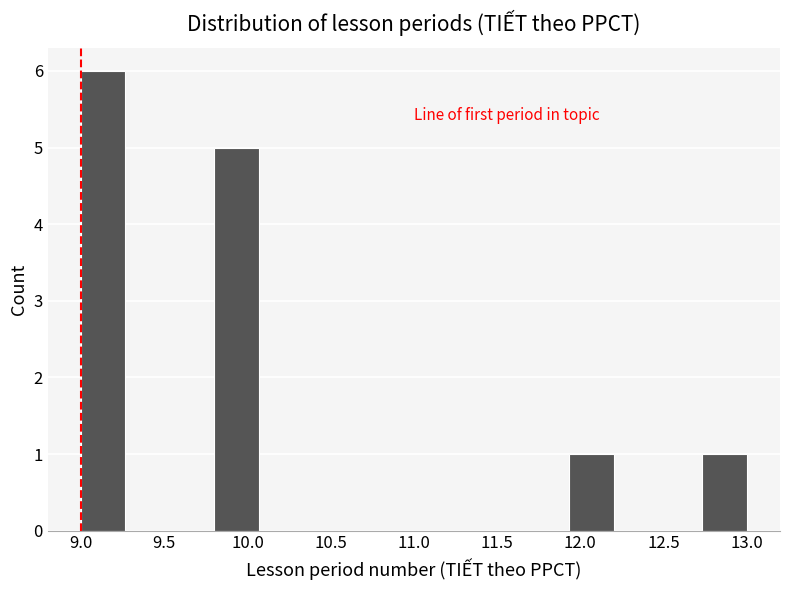

How tall is the bar that spans 11.95 to 12.20 on the x-axis? Neither the bar edges nor the heights are printed on the chart, so give them approximately, as read against the axes.

1